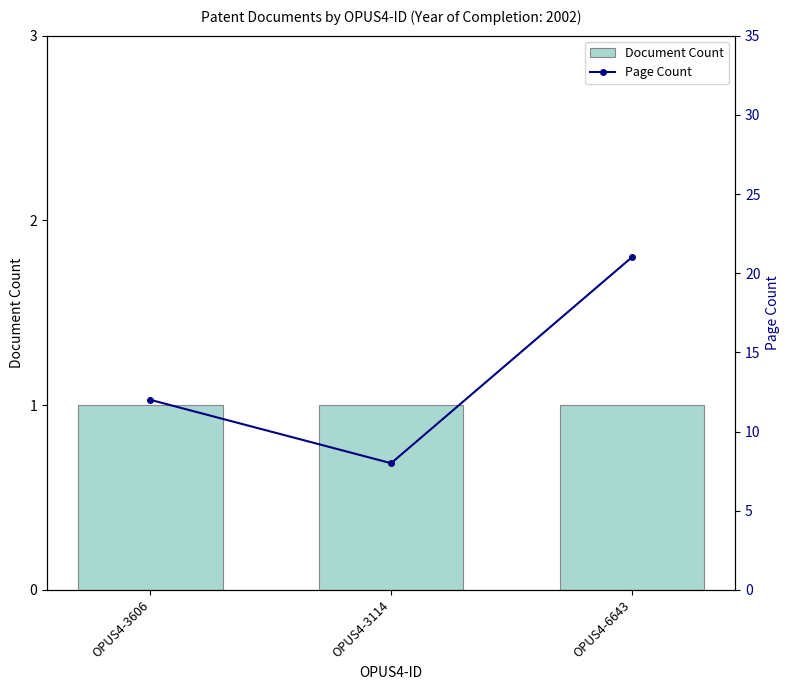

Between OPUS4-3606 and OPUS4-6643, which series saw the biggest shift?

Page Count